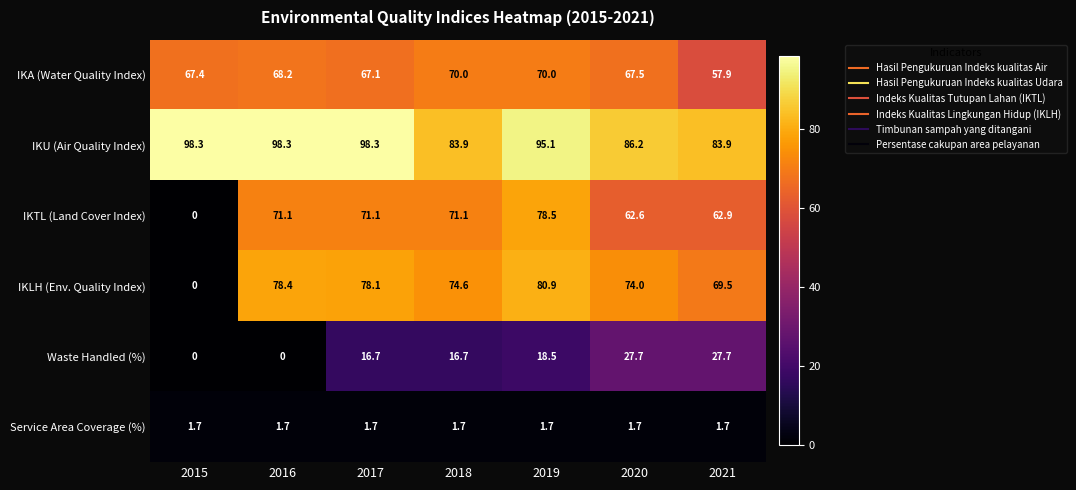

Which series changed the most between 2016 and 2020?

Waste Handled (%)